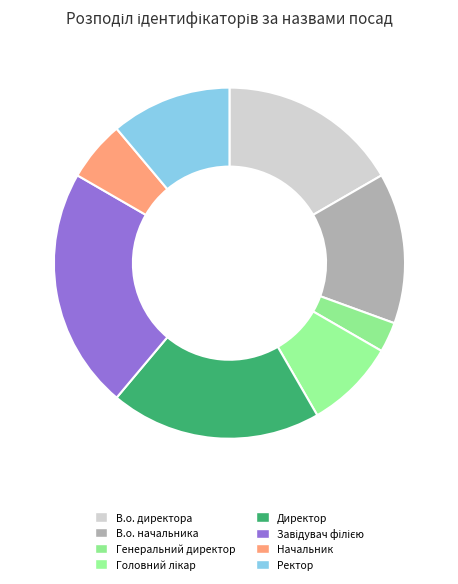

What is the change in value from Головний лікар to Ректор?

+1